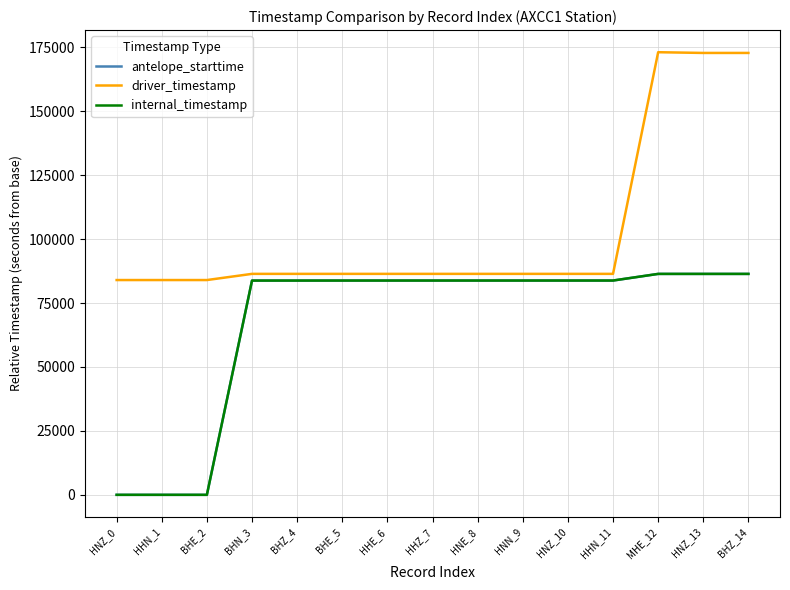

What is the label of the 11th point from the left?

HNZ_10